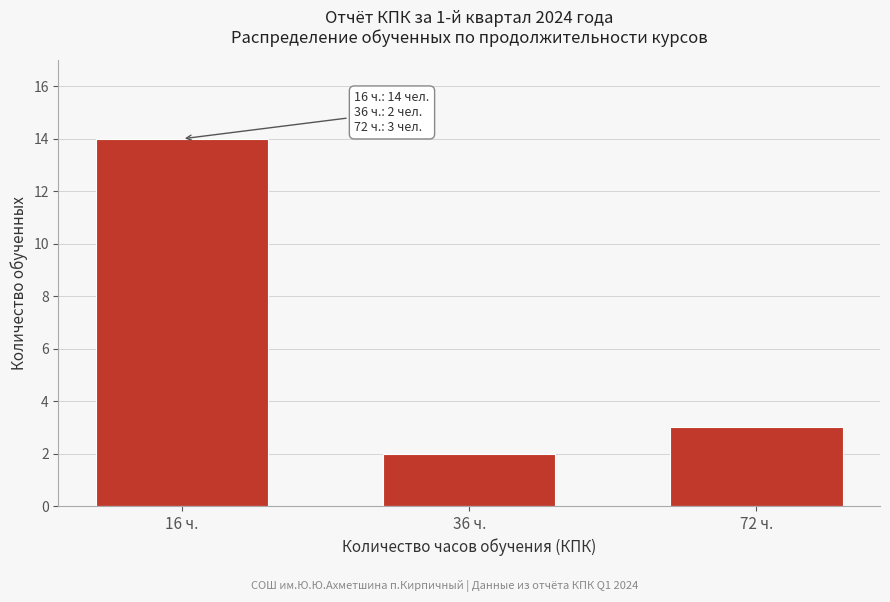

Reading left to right, what are all the values shown in this chart?

14	2	3